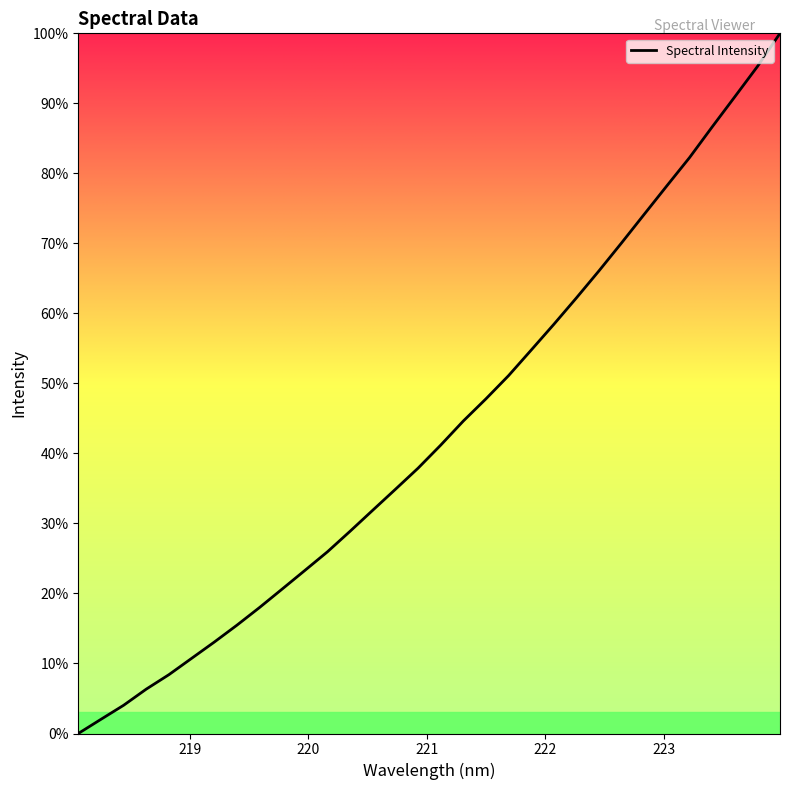

What is the maximum value shown in the chart?

100.0